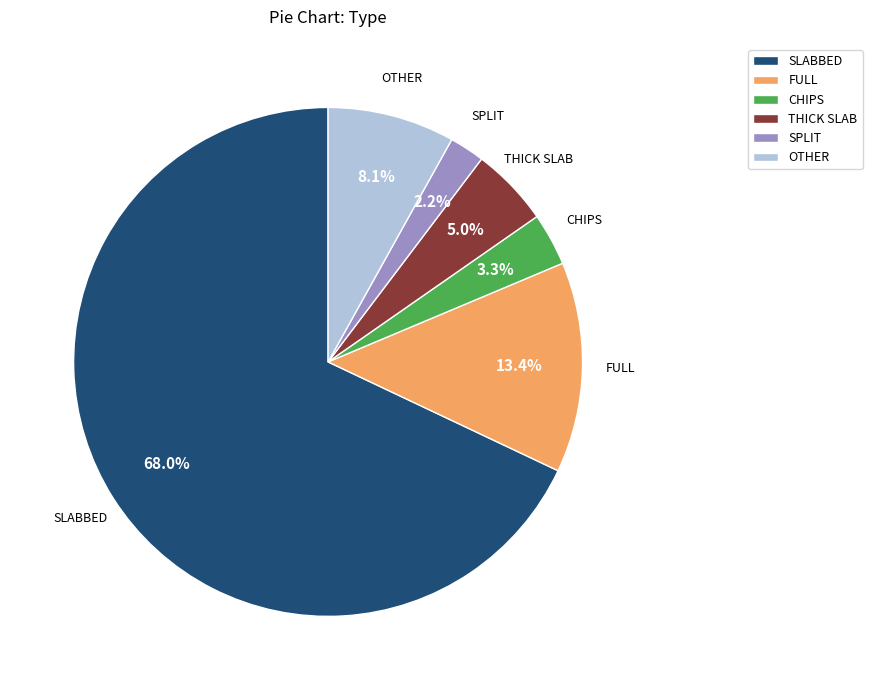

Is CHIPS the majority of the pie?

No